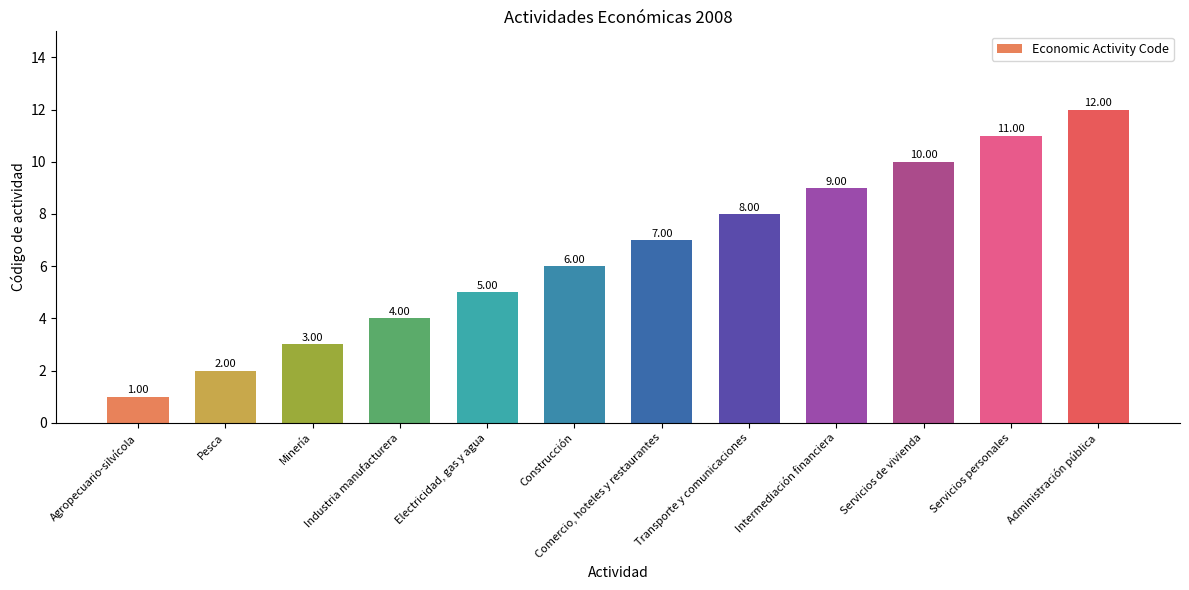

What position from the left is Comercio, hoteles y restaurantes?

7